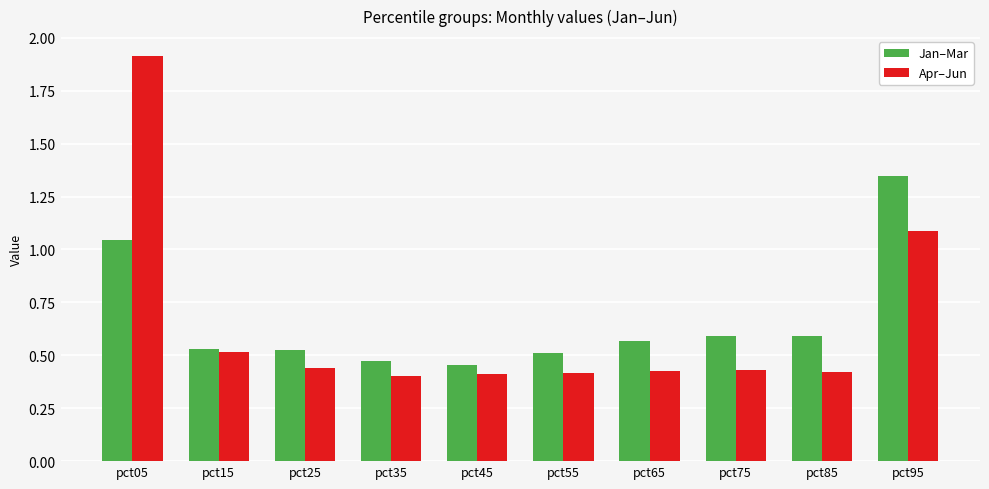

Are the bars horizontal?

No